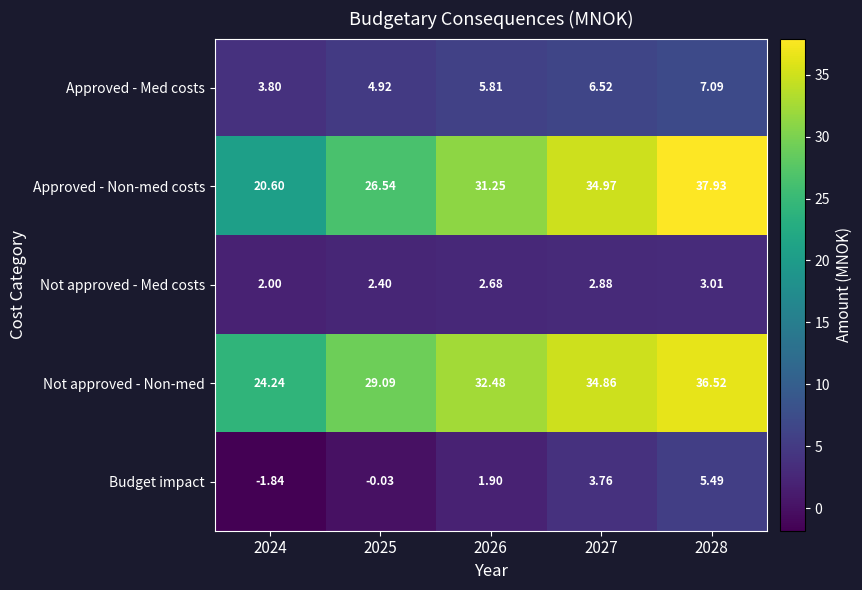

Which series has the widest spread of values?

Approved - Non-med costs